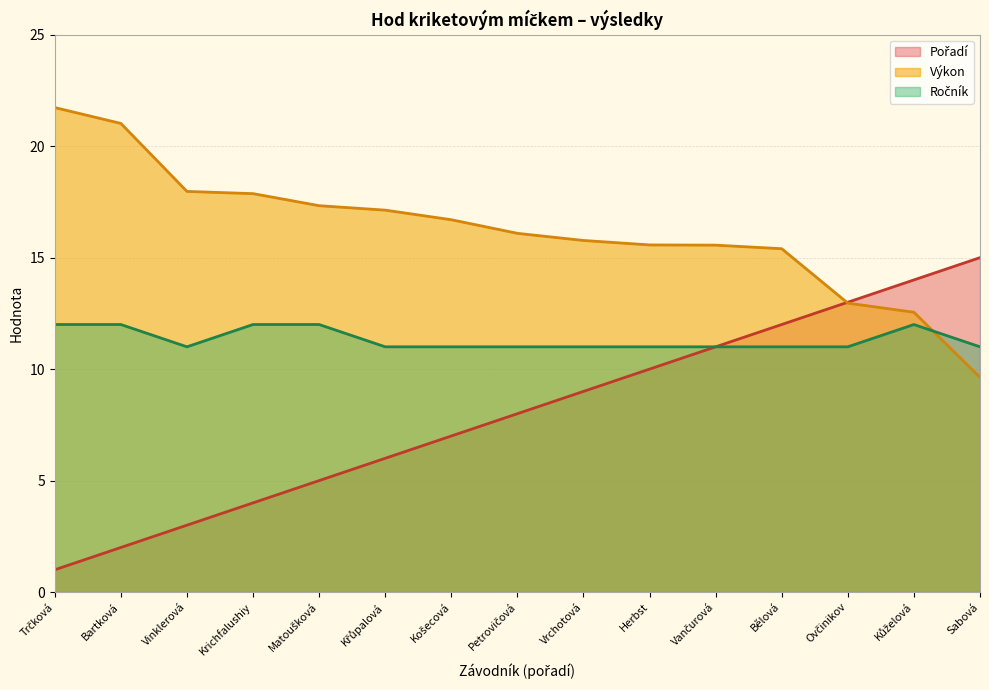

What is the greatest value displayed?

21.7